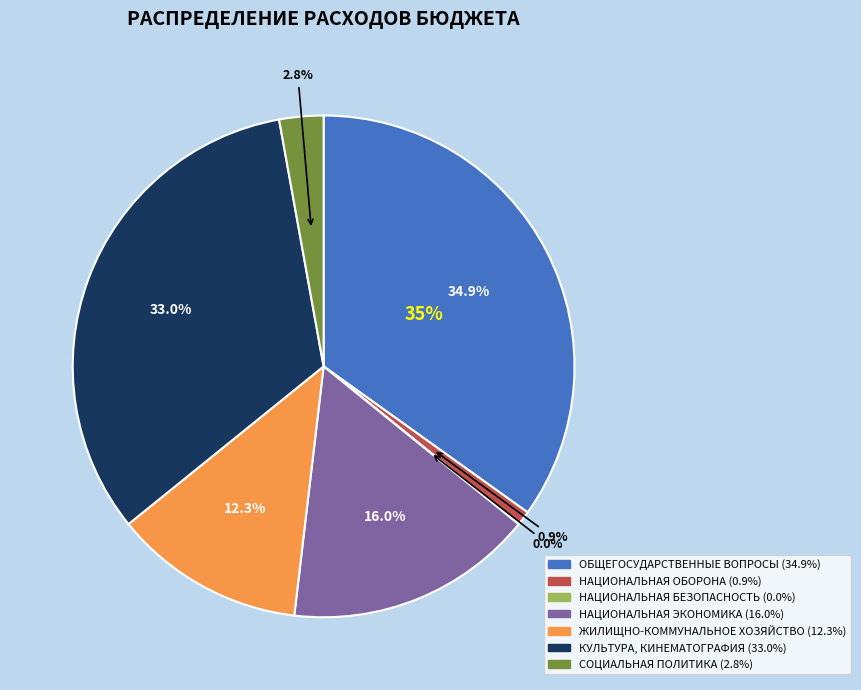

Combined, what portion of the pie is СОЦИАЛЬНАЯ ПОЛИТИКА and НАЦИОНАЛЬНАЯ ОБОРОНА?

3.8%